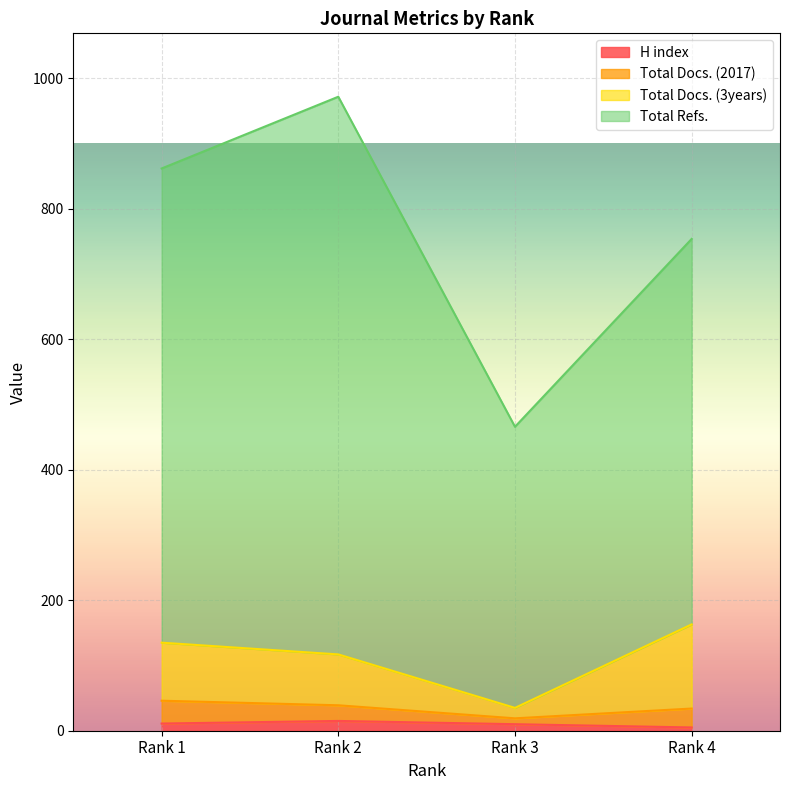

What is the value of the H index point at the 2nd from the left?

15